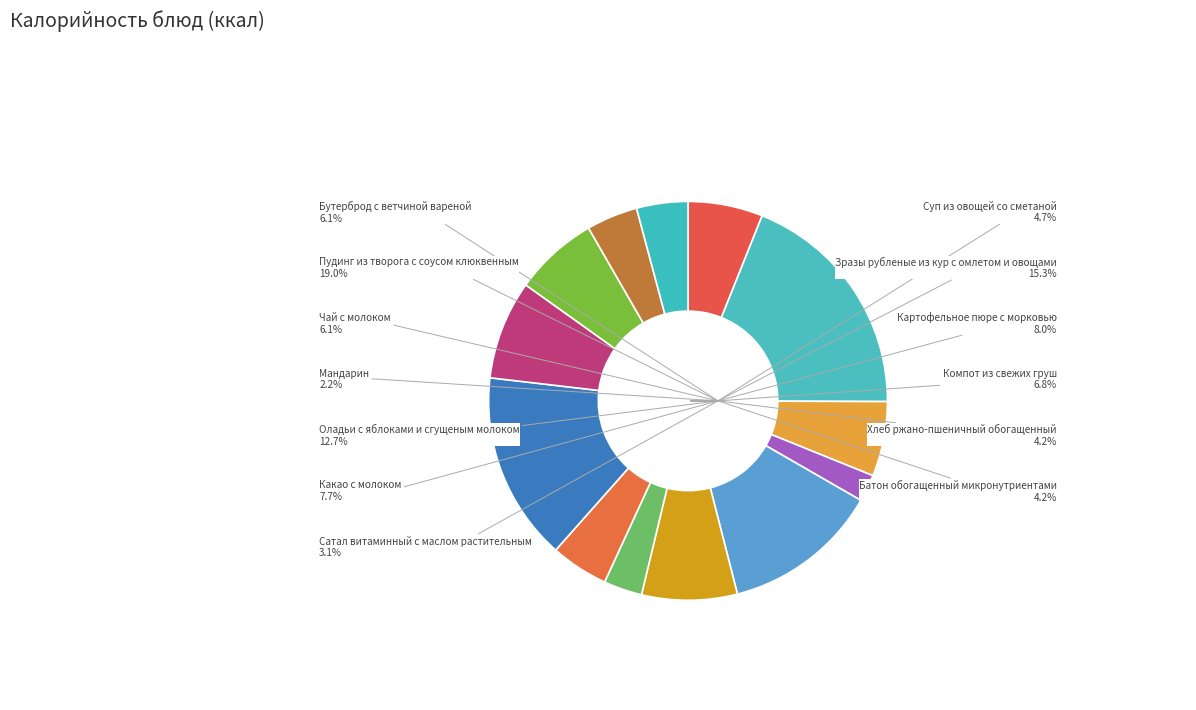

What is the ratio of the value at Зразы рубленые из кур с омлетом и овощами to the value at Мандарин?

7.0